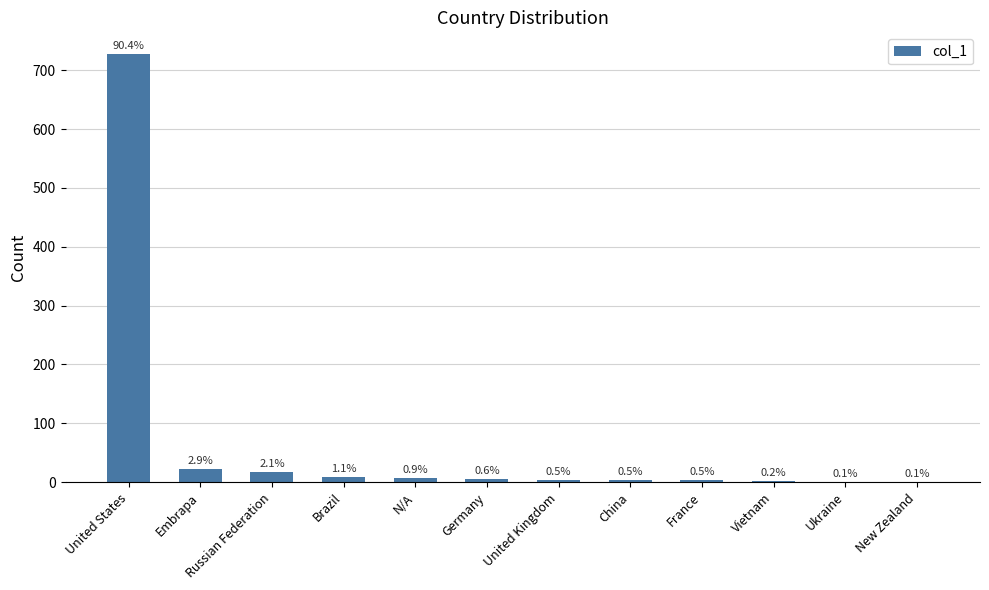

Reading left to right, transcribe all the data shown in this chart.

United States=728	Embrapa=23	Russian Federation=17	Brazil=9	N/A=7	Germany=5	United Kingdom=4	China=4	France=4	Vietnam=2	Ukraine=1	New Zealand=1